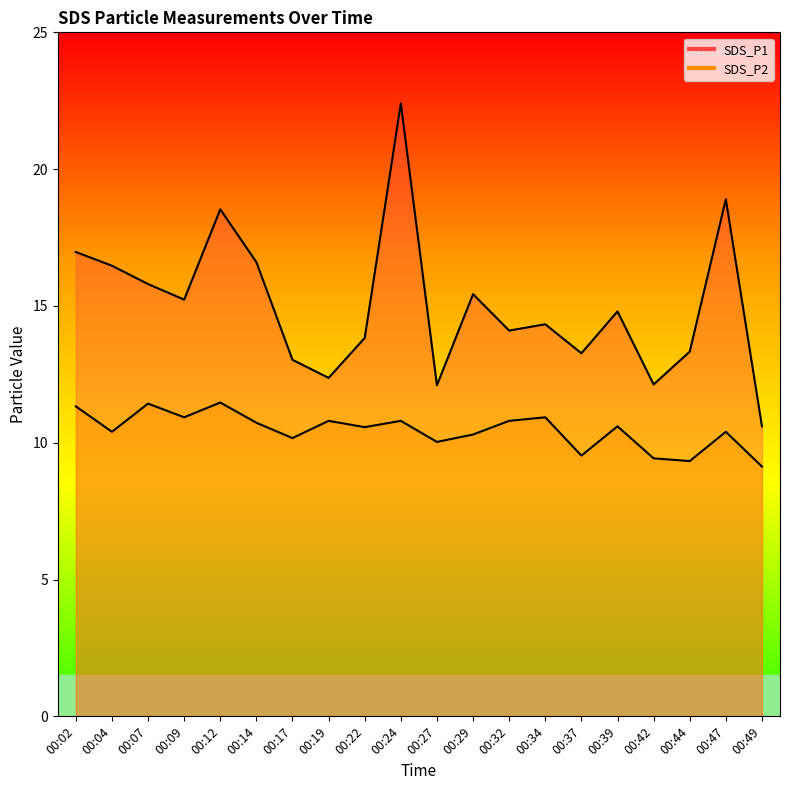

Which has a higher value, 00:19 or 00:07?

00:07